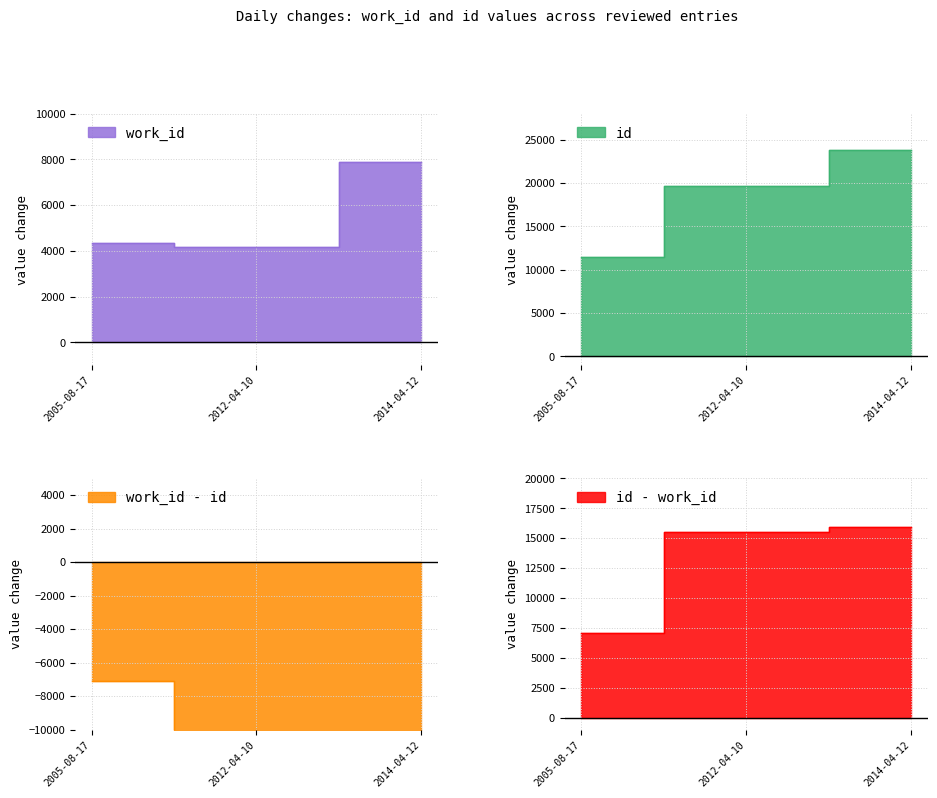

How many data points in work_id are above 4360?

1